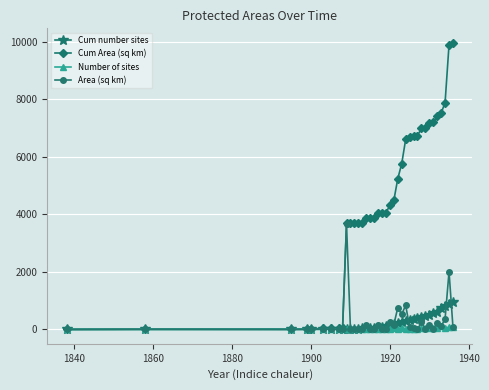

Rank the series by their maximum value, from lowest to highest.

Number of sites, Cum number sites, Area (sq km), Cum Area (sq km)